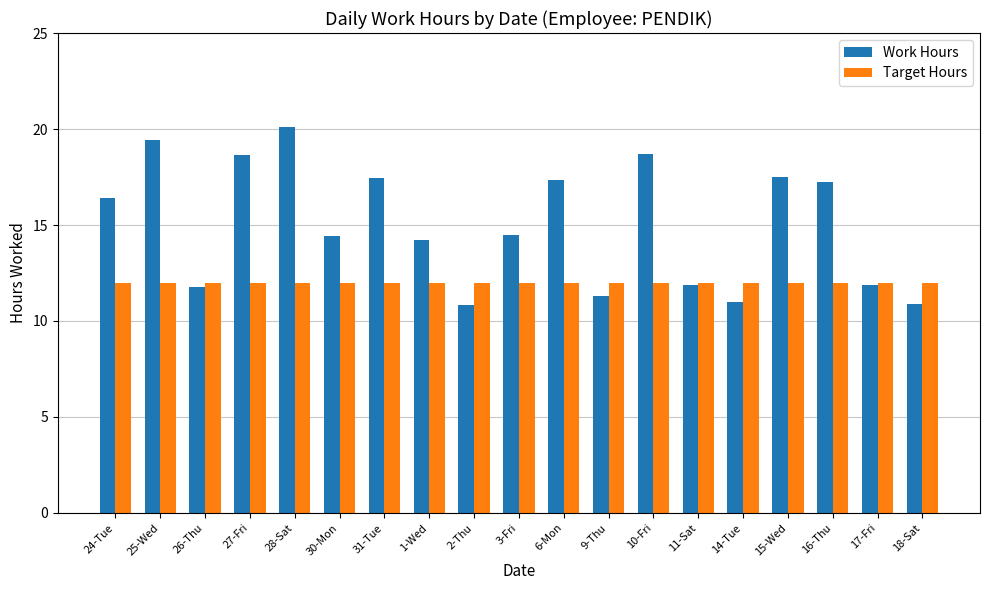

What is the label of the 13th bar from the right?

31-Tue